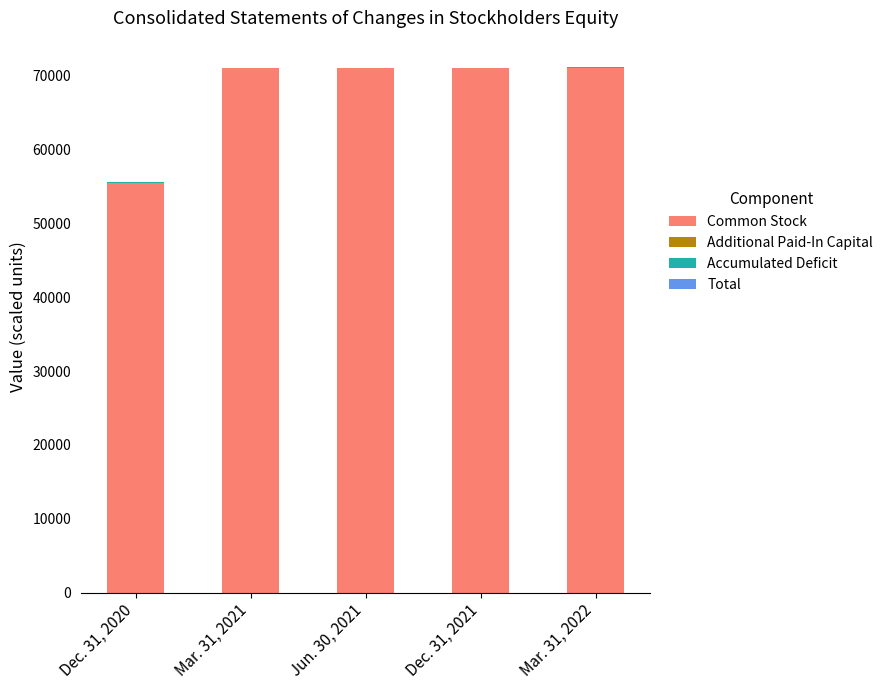

The value of Common Stock at Mar. 31, 2021 is 17404.5. True or false?

False